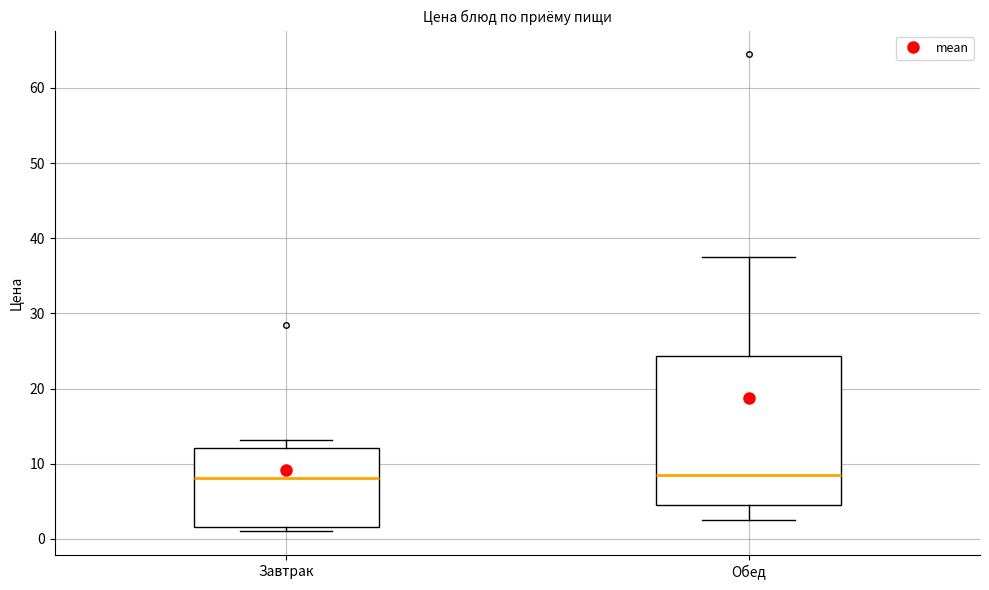

Where is the upper edge of the box for Обед on the y-axis? The values are not printed on the chart, so give them approximately, as read against the axis.

24